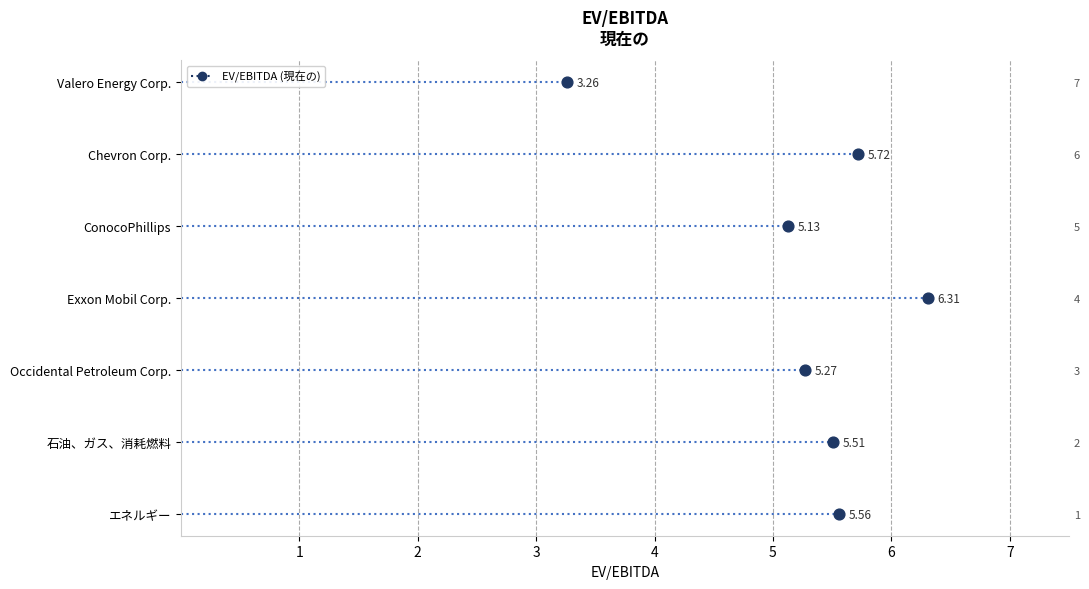

What is the change in value from 4 to 5?

-1